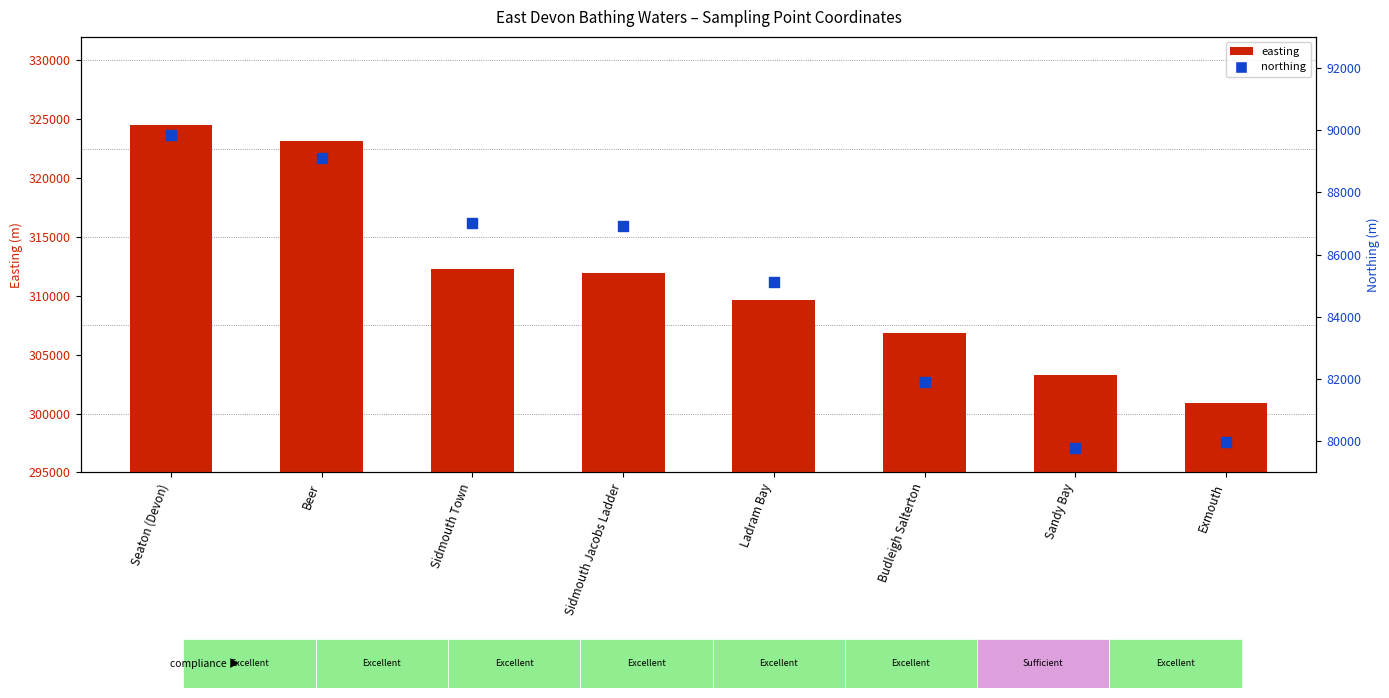

Which series contains the highest Y value?

easting